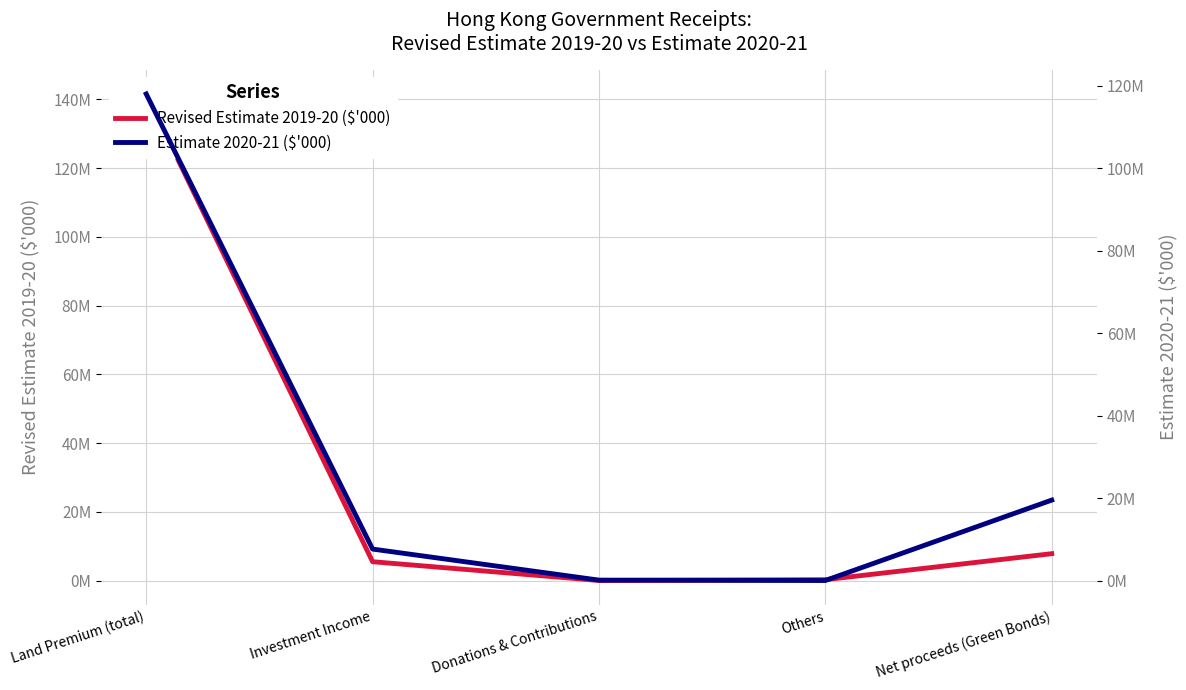

The Estimate 2020-21 ($'000) series shows 23429 at Donations & Contributions. True or false?

False